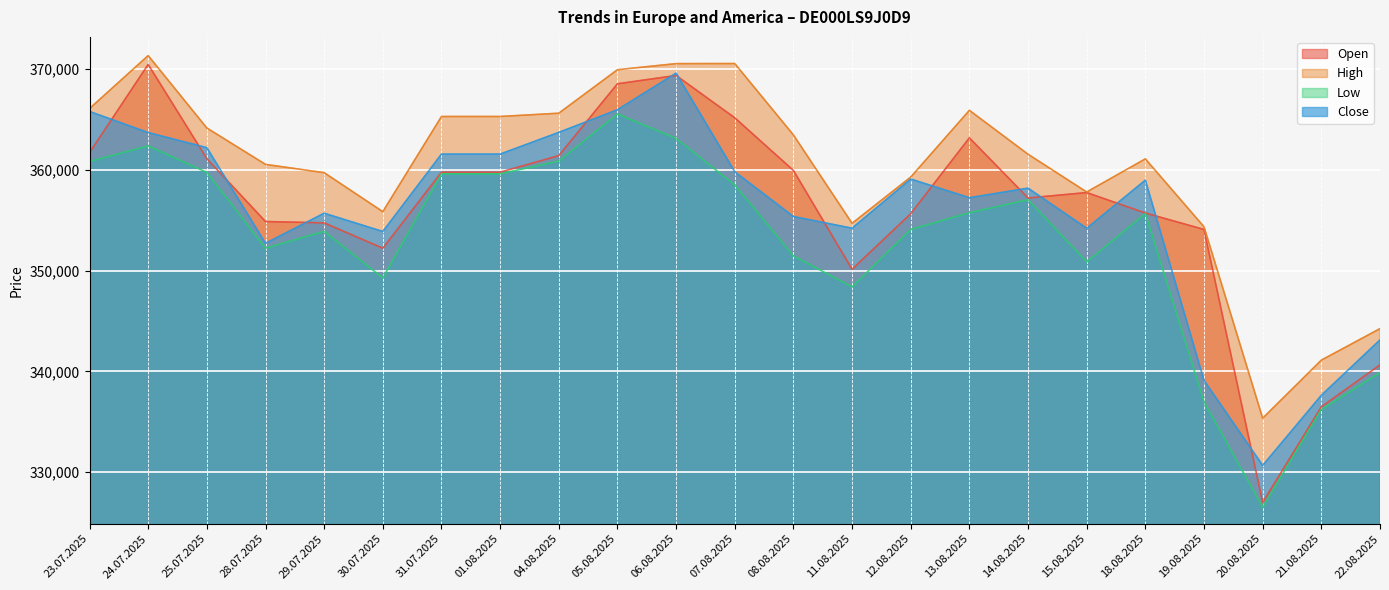

What is the label of the 9th point from the right?

12.08.2025